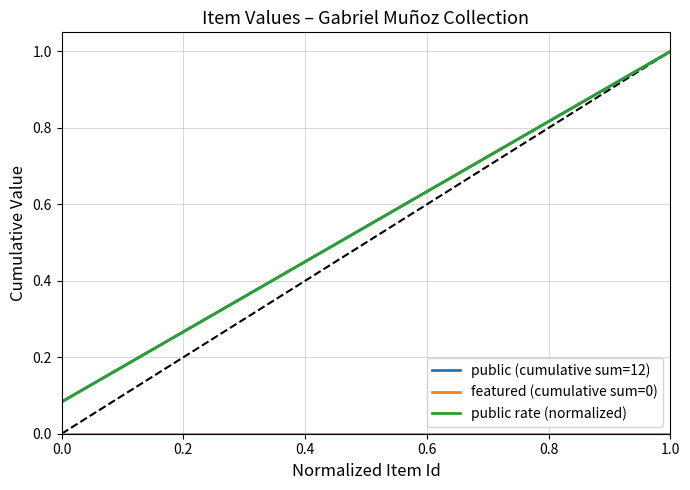

Rank the series by their maximum value, from highest to lowest.

public (cumulative sum=12), public rate (normalized), featured (cumulative sum=0)